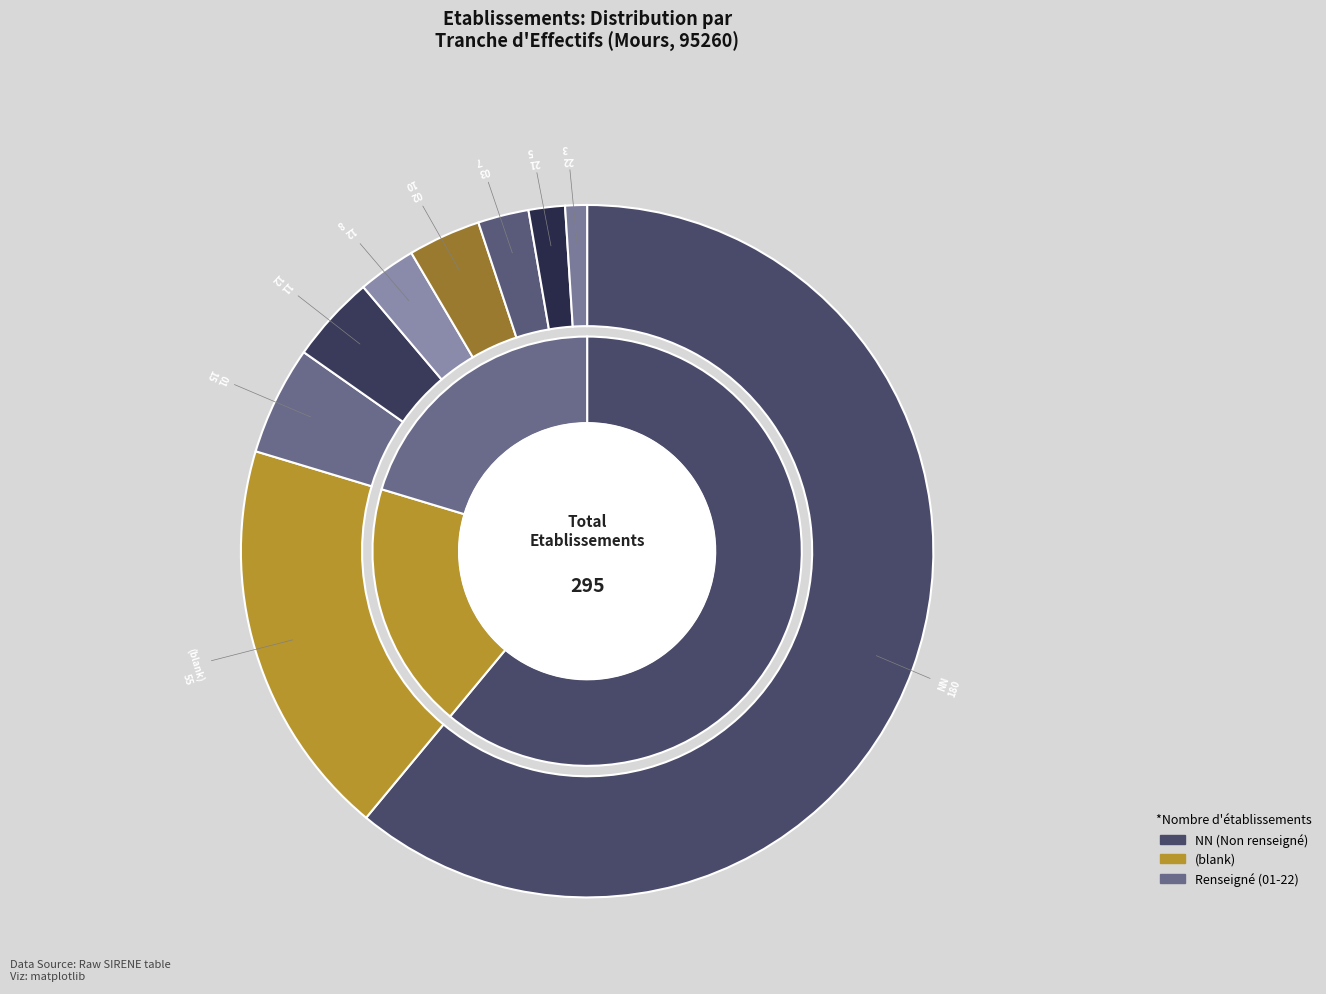

How many slices are in this pie chart?

9